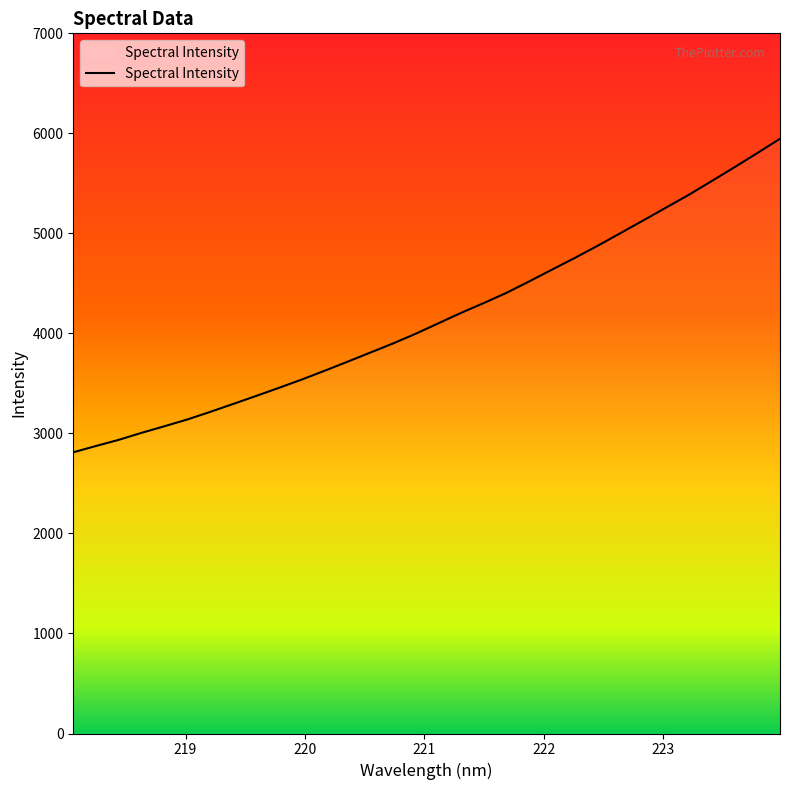

What is the minimum value shown in the chart?

2811.1